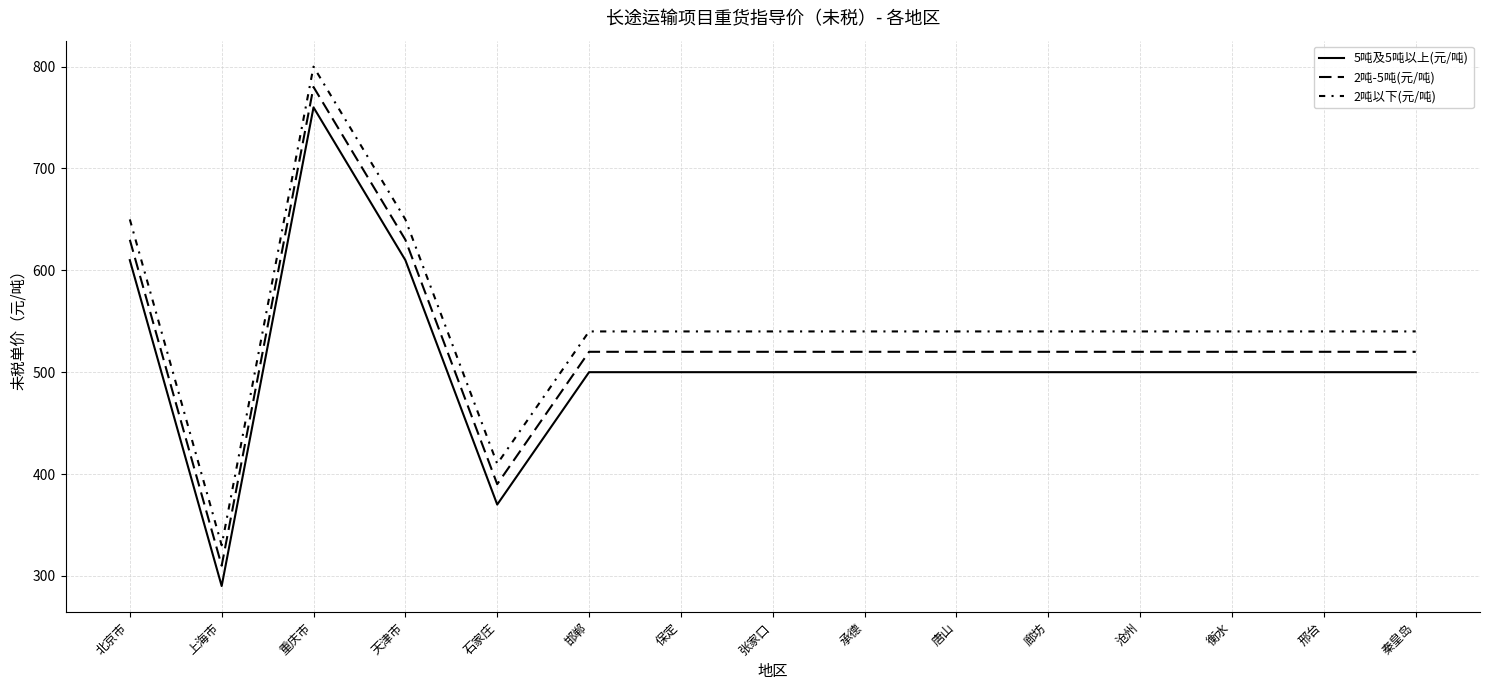

Reading right to left, what are all the values shown in this chart?

5吨及5吨以上(元/吨): 500	500	500	500	500	500	500	500	500	500	370	610	760	290	610
2吨-5吨(元/吨): 520	520	520	520	520	520	520	520	520	520	390	630	780	310	630
2吨以下(元/吨): 540	540	540	540	540	540	540	540	540	540	410	650	800	330	650